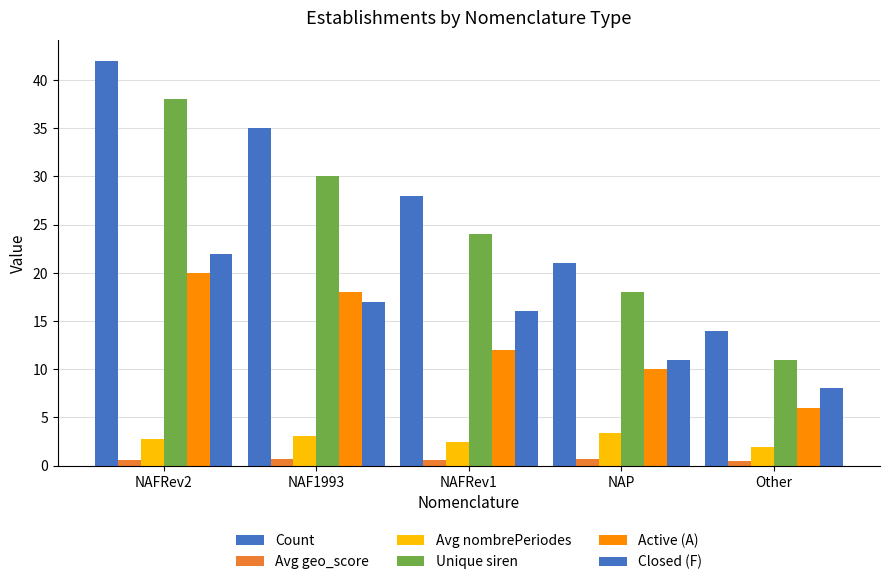

What is the sum of the Avg nombrePeriodes values at NAP and Other?

5.3